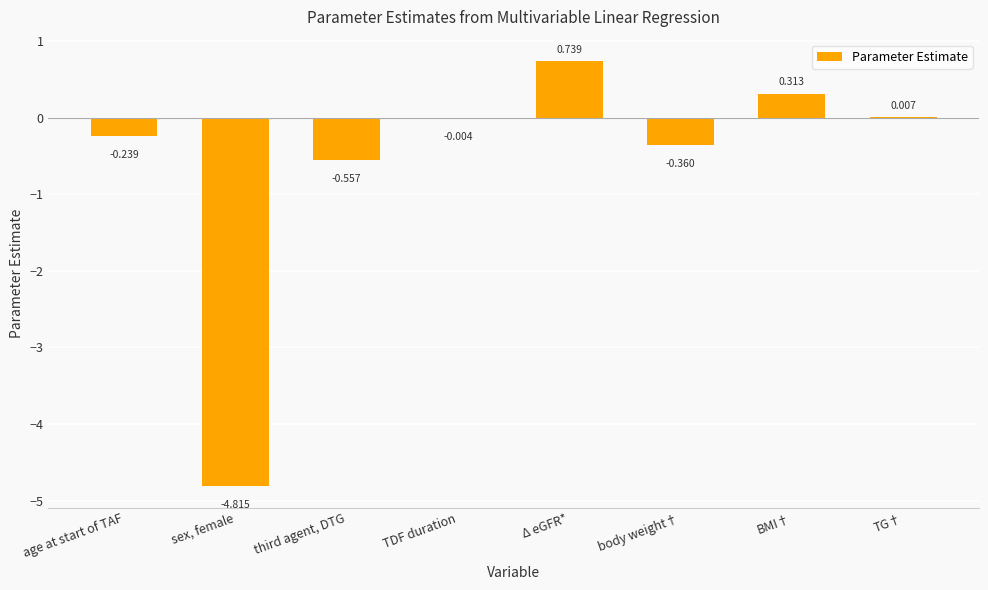

Where does the data first go above 0?

Δ eGFR*